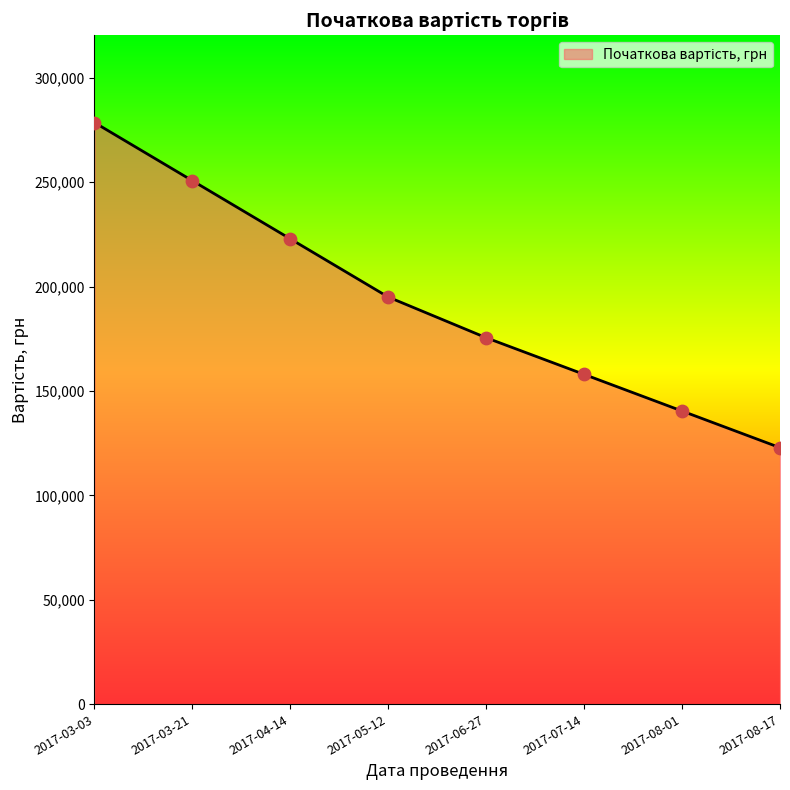

Approximately how many times larger is the value at 2017-08-01 compared to 2017-03-03?

0.5